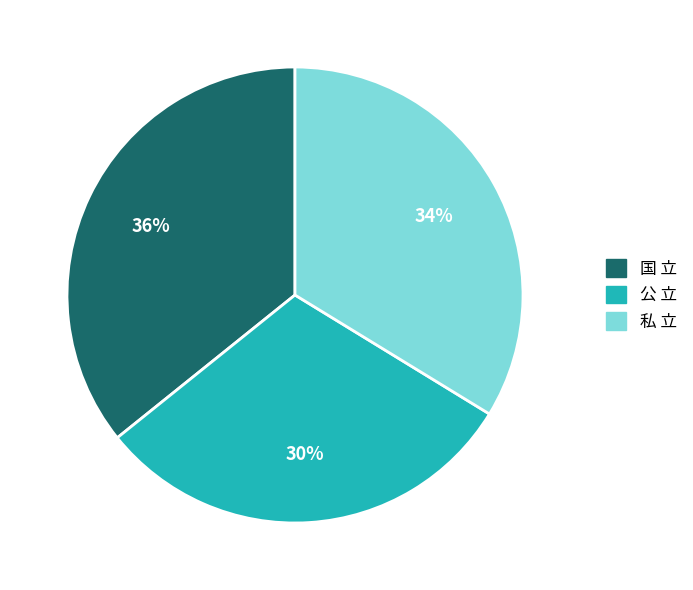

Do 私 立 and 国 立 together represent more than half of the pie?

Yes